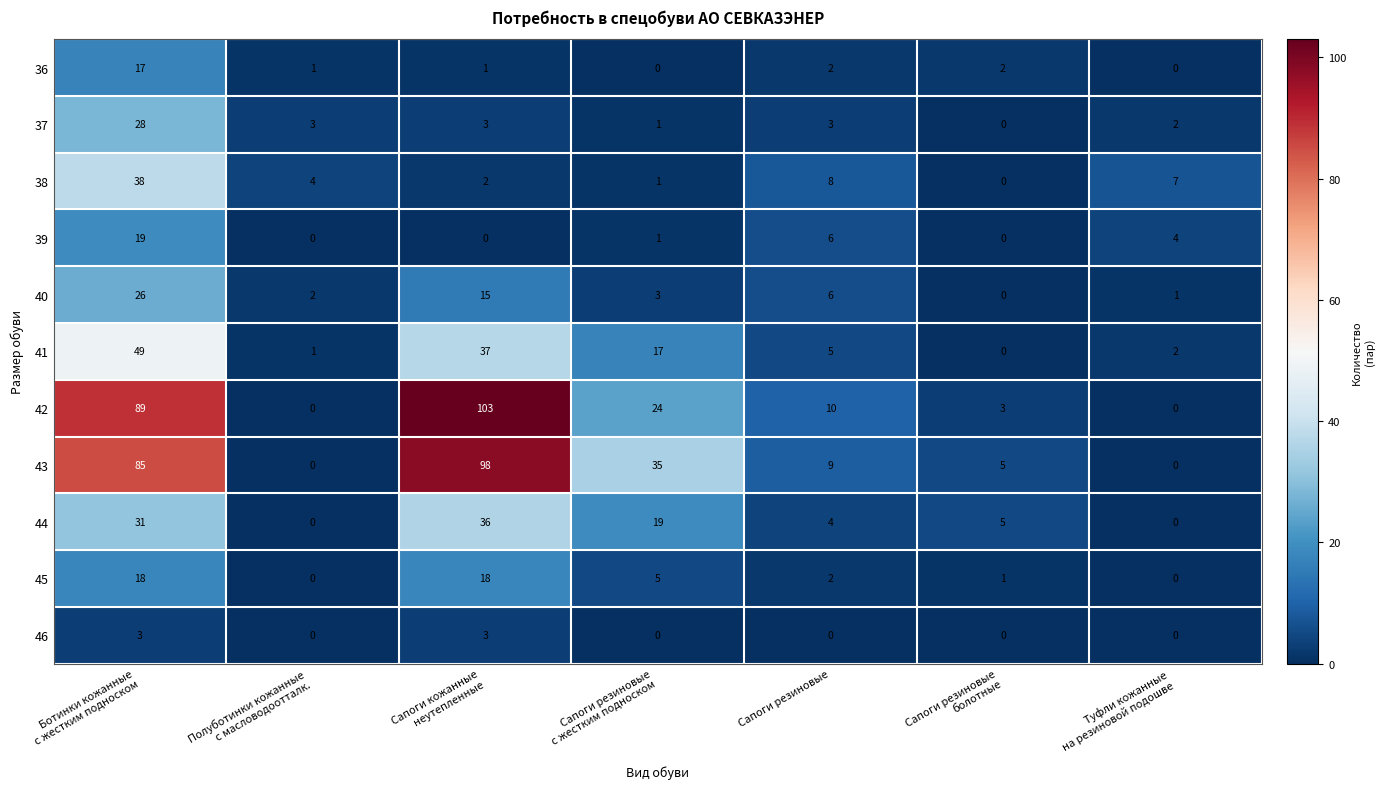

Count the number of categories in the chart.

7